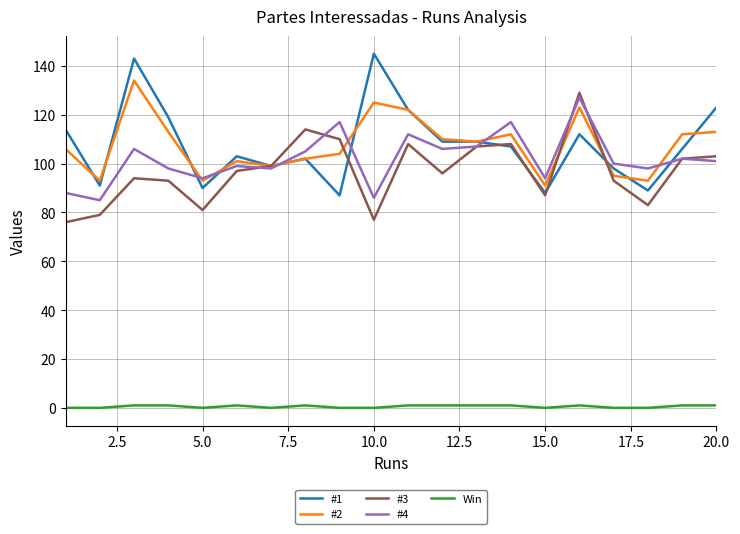

What is the greatest value displayed?

145